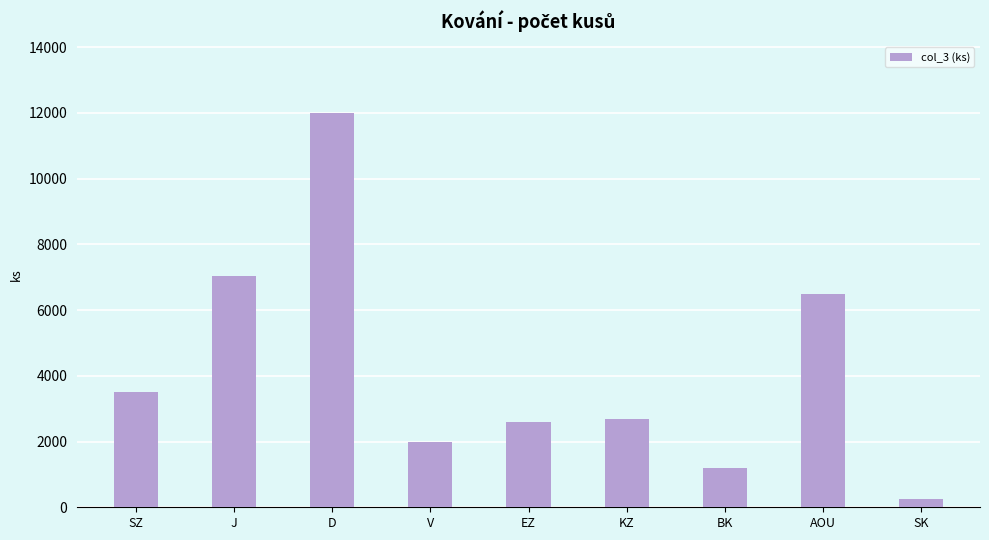

Reading left to right, extract all data points from this chart.

SZ=3520	J=7050	D=12000	V=2000	EZ=2600	KZ=2690	BK=1200	AOU=6500	SK=265